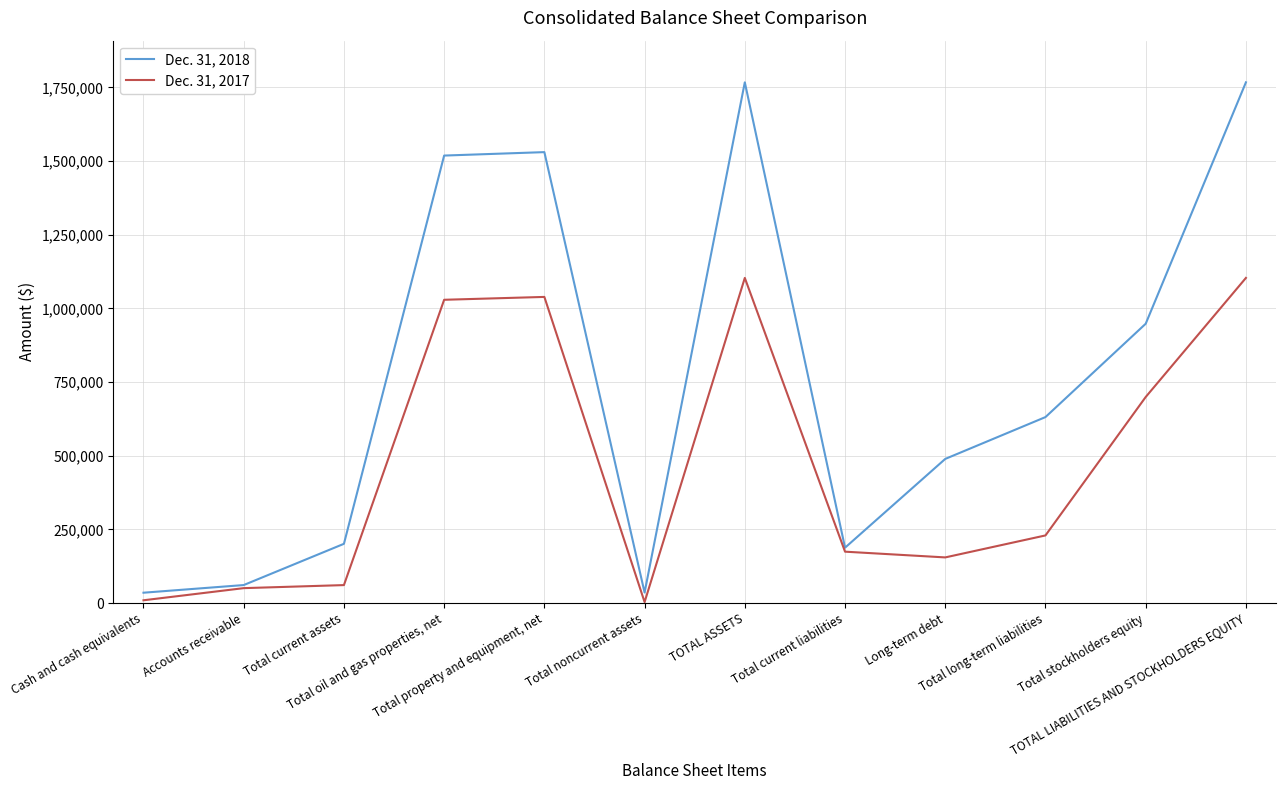

Which series has the largest total across all categories?

Dec. 31, 2018